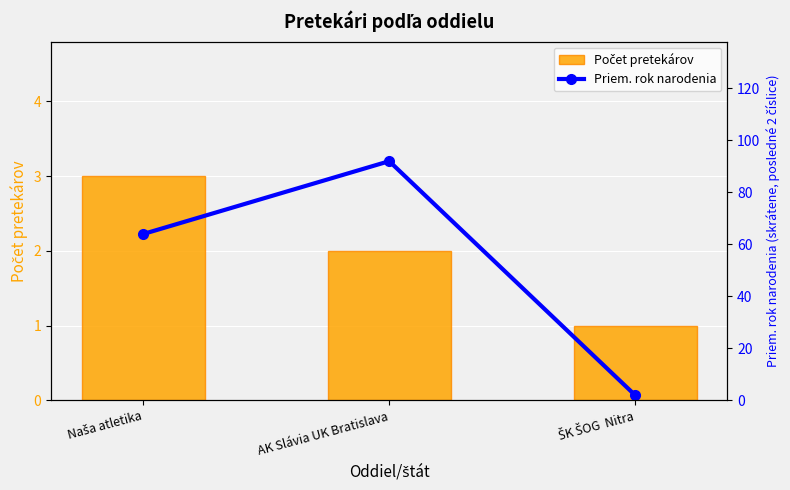

At which category is the sum across all series the highest?

AK Slávia UK Bratislava